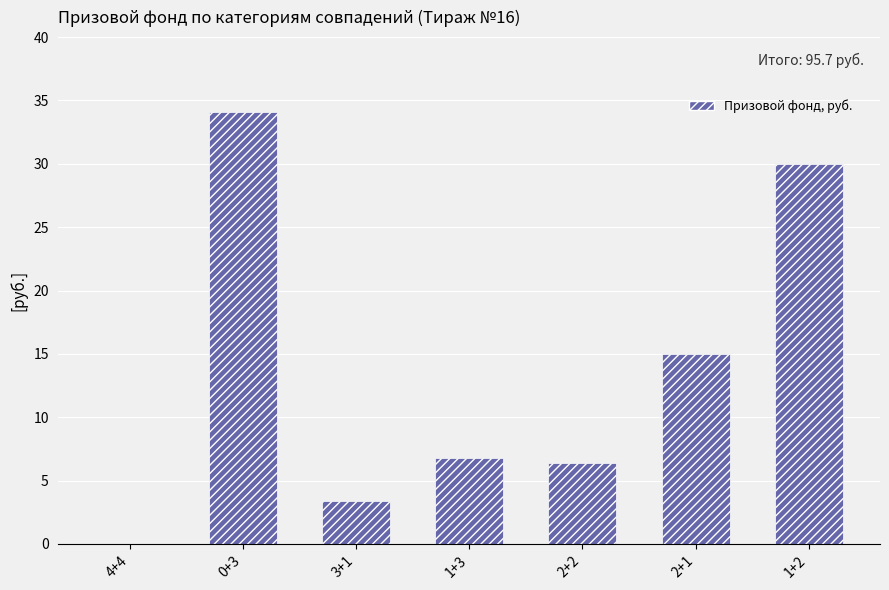

What is the maximum value shown in the chart?

34.1